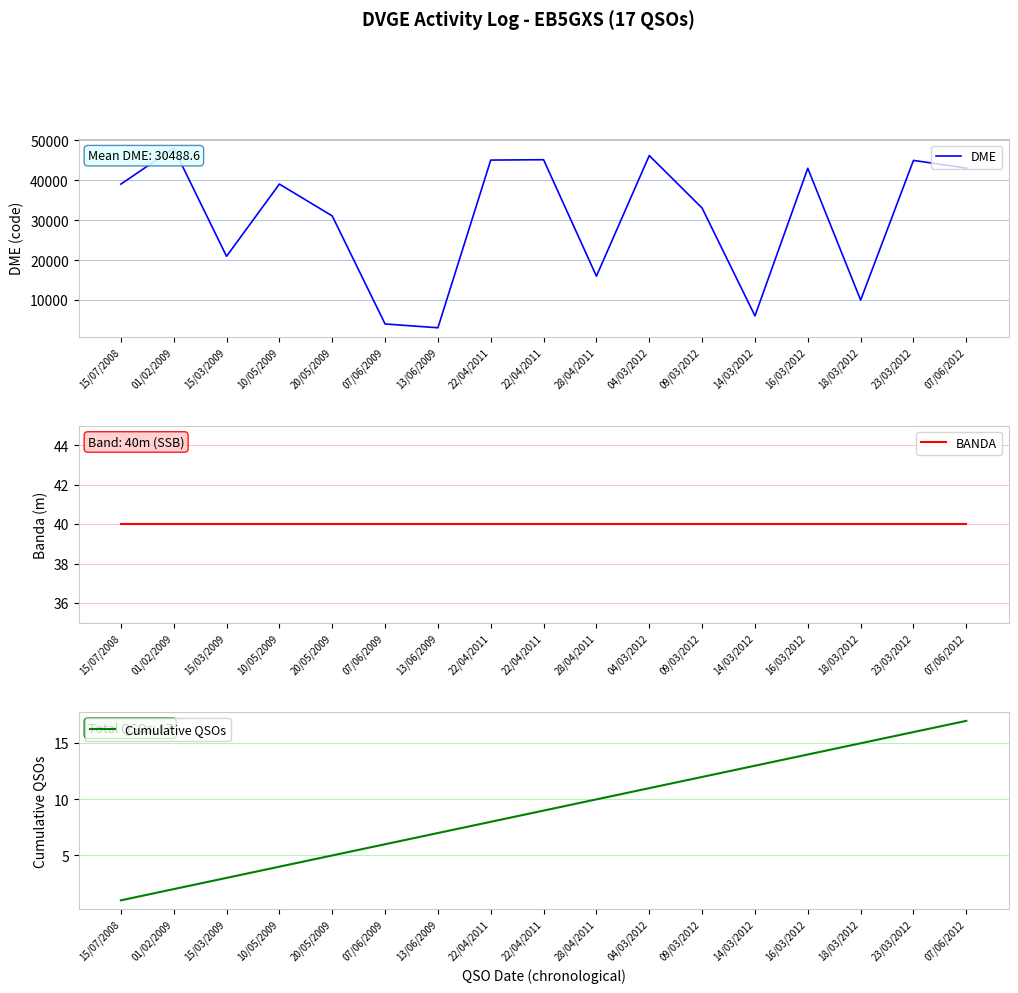

Reading right to left, list all the values displayed in this chart.

DME: 07/06/2012=43075	23/03/2012=45003	18/03/2012=10043	16/03/2012=43036	14/03/2012=6097	09/03/2012=33076	04/03/2012=46214	28/04/2011=16032	22/04/2011=45171	22/04/2011=45082	13/06/2009=3122	07/06/2009=4075	20/05/2009=31107	10/05/2009=39075	15/03/2009=21004	01/02/2009=48032	15/07/2008=39062
BANDA: 07/06/2012=40	23/03/2012=40	18/03/2012=40	16/03/2012=40	14/03/2012=40	09/03/2012=40	04/03/2012=40	28/04/2011=40	22/04/2011=40	22/04/2011=40	13/06/2009=40	07/06/2009=40	20/05/2009=40	10/05/2009=40	15/03/2009=40	01/02/2009=40	15/07/2008=40
Cumulative QSOs: 07/06/2012=17	23/03/2012=16	18/03/2012=15	16/03/2012=14	14/03/2012=13	09/03/2012=12	04/03/2012=11	28/04/2011=10	22/04/2011=9	22/04/2011=8	13/06/2009=7	07/06/2009=6	20/05/2009=5	10/05/2009=4	15/03/2009=3	01/02/2009=2	15/07/2008=1